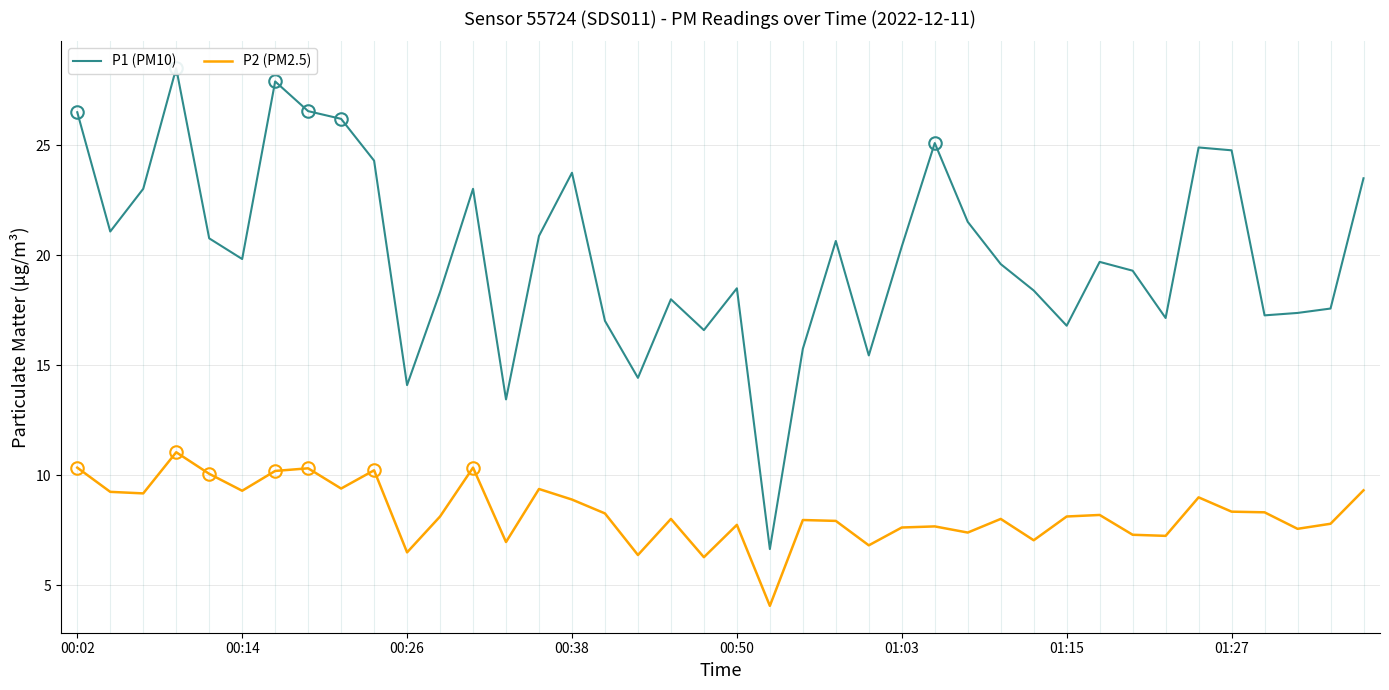

What is the lowest value of the P2 (PM2.5) series?

4.1